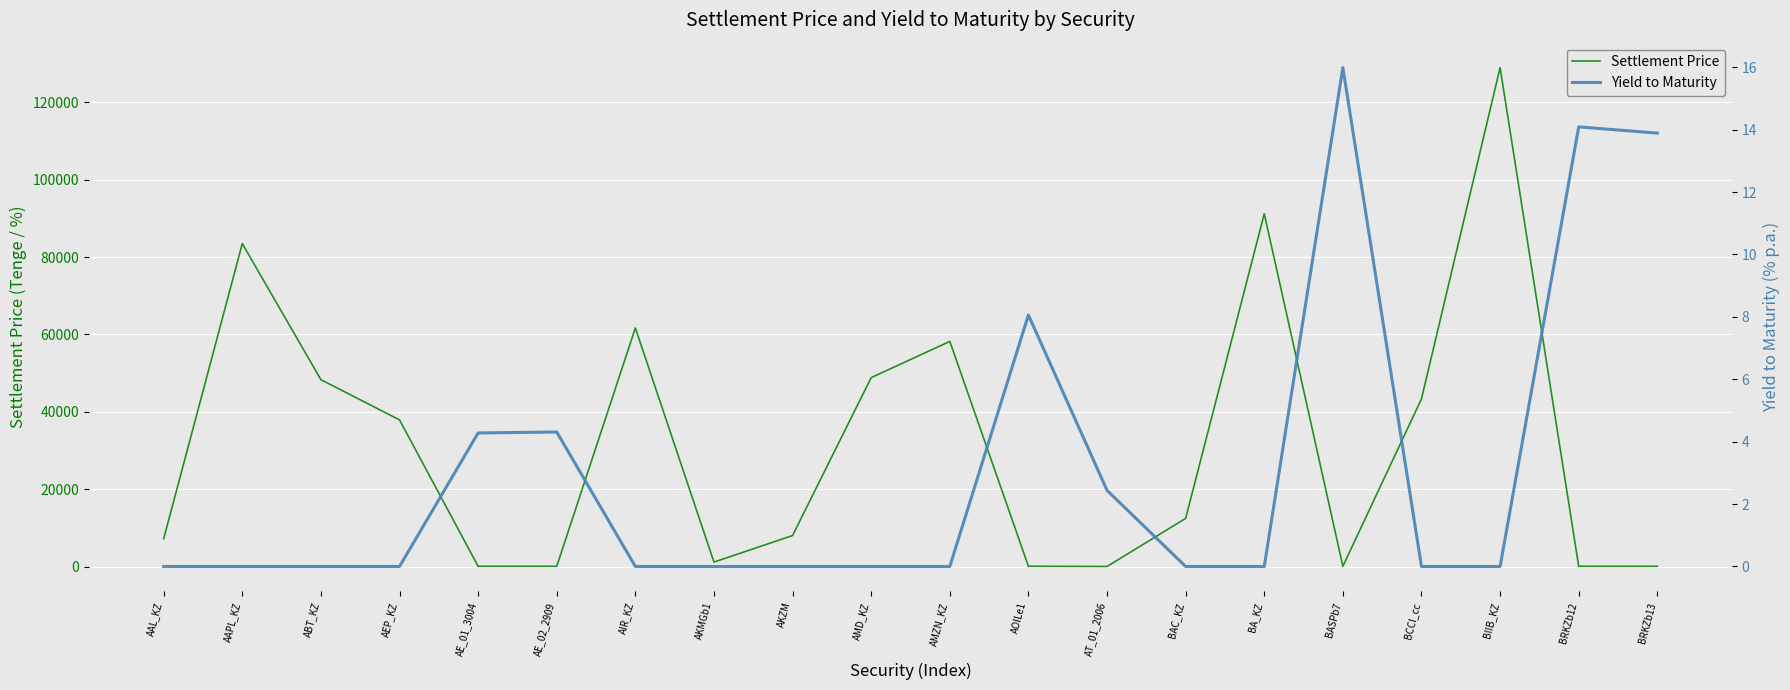

What is the label of the 7th point from the right?

BAC_KZ